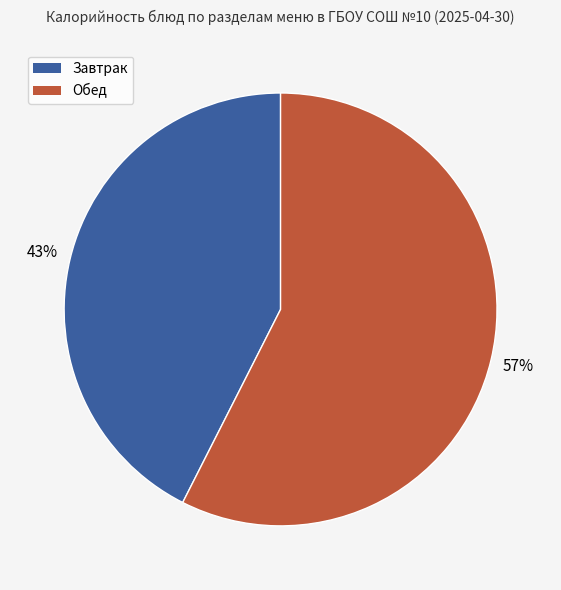

Is there any slice that represents more than half of the pie?

Yes